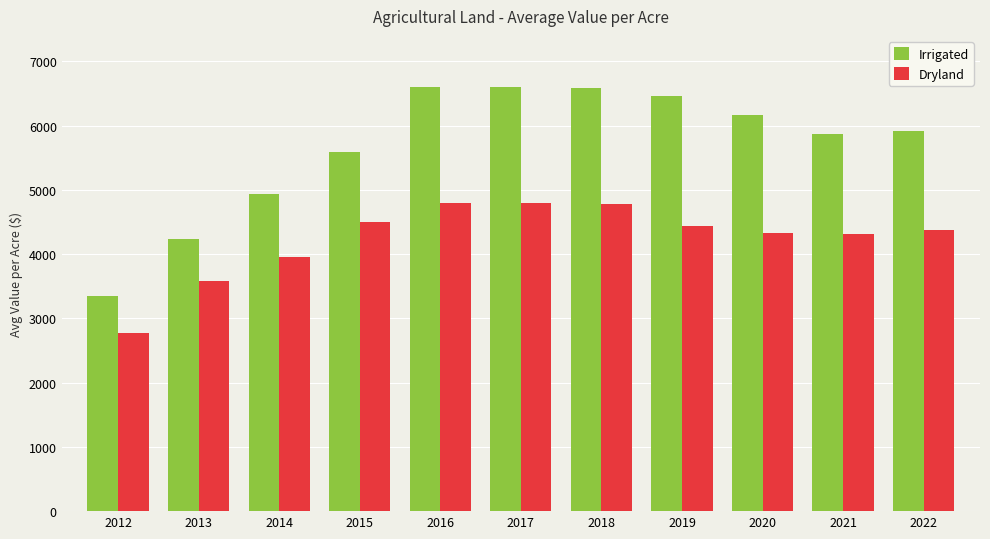

What is the maximum value for Dryland?

4795.4